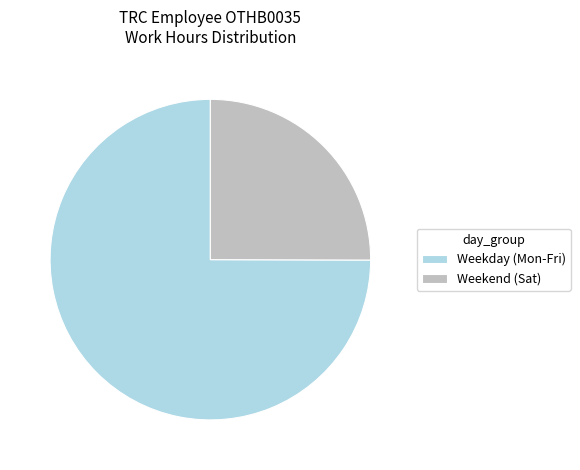

Is there a majority slice in this chart?

Yes